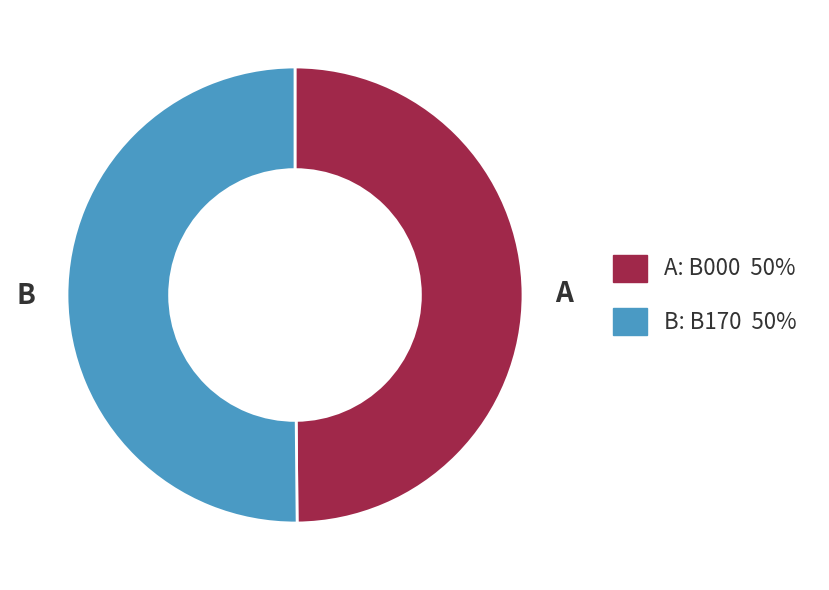

What is the majority slice?

B170